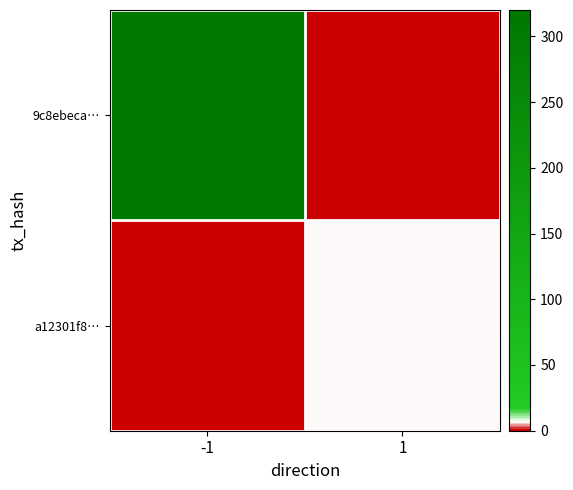

Reading left to right, what are all the values shown in this chart?

9c8ebeca…: -1=311	1=0
a12301f8…: -1=0	1=7